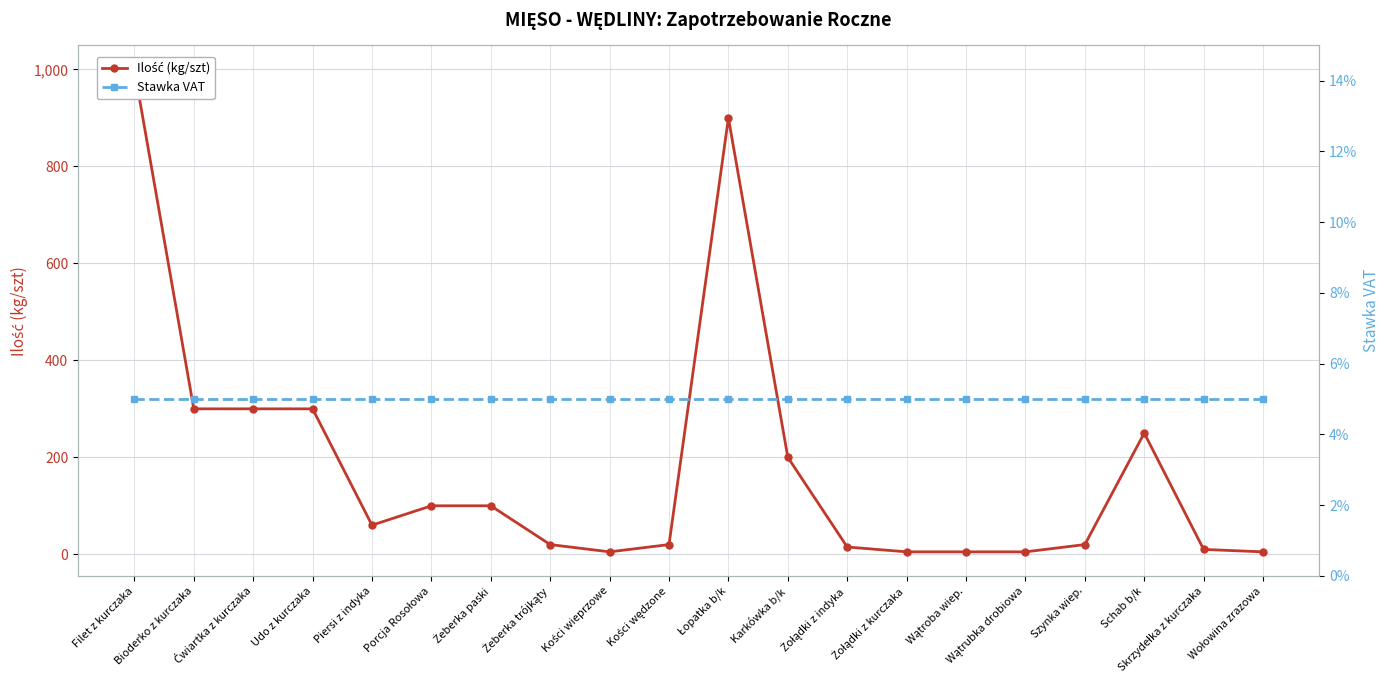

List the labels in order of Ilość (kg/szt) value, smallest first.

Kości wieprzowe, Żołądki z kurczaka, Wątroba wiep., Wątrubka drobiowa, Wołowina zrazowa, Skrzydełka z kurczaka, Żołądki z indyka, Żeberka trójkąty, Kości wędzone, Szynka wiep., Piersi z indyka, Porcja Rosołowa, Żeberka paski, Karkówka b/k, Schab b/k, Bioderko z kurczaka, Ćwiartka z kurczaka, Udo z kurczaka, Łopatka b/k, Filet z kurczaka